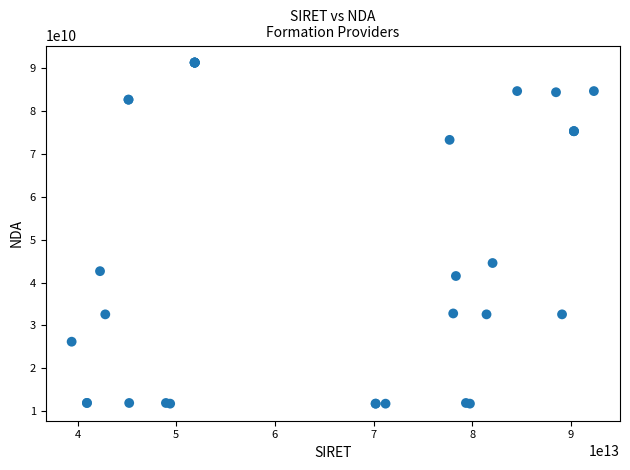

What Y value in the scatter plot is closest to 51545429154?

44570372857